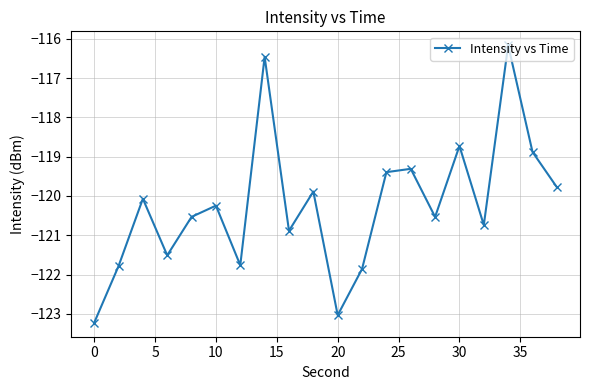

What is the smallest value displayed?

-123.2